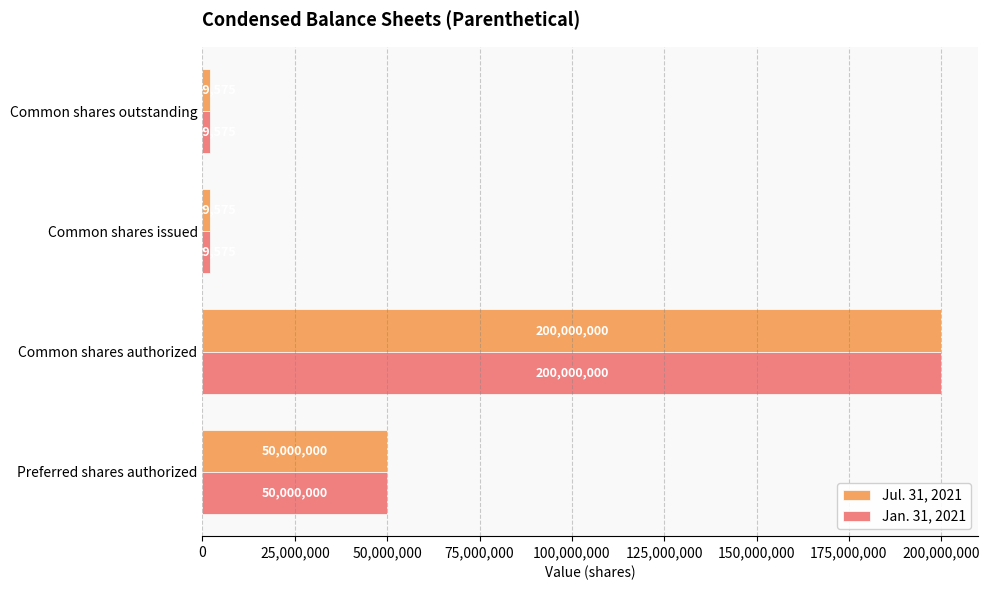

What is the difference between the second highest and minimum values in the Jan. 31, 2021 series?

48100425